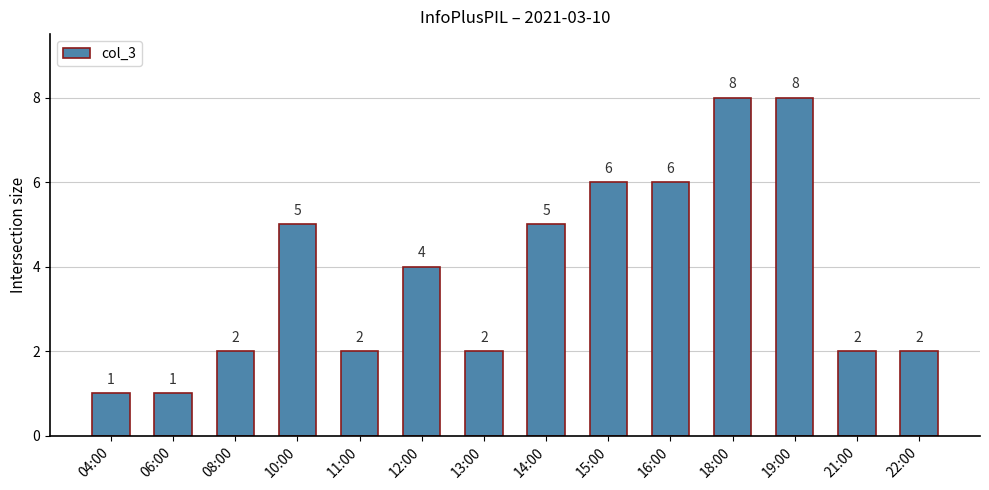

Between 08:00 and 12:00, which is larger?

12:00